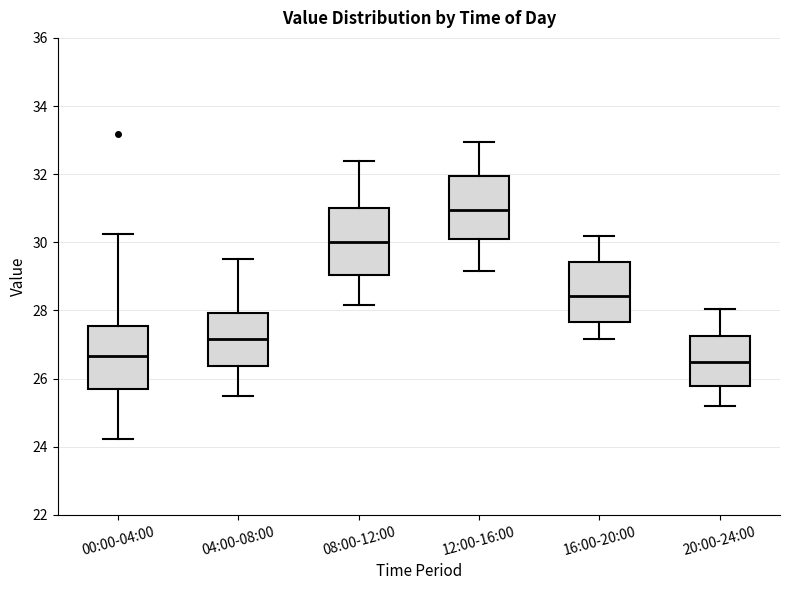

Reading left to right, transcribe this box plot: for each box, give where its median line is, the range the box spans, and where its two whiskers end, as read against the y-axis. The values are not printed on the chart, so give them approximately, as read against the axis.

00:00-04:00: median 26.6, box 25.8 to 27.6, whiskers 24.2 to 30.2
04:00-08:00: median 27.2, box 26.4 to 28.0, whiskers 25.6 to 29.6
08:00-12:00: median 30.0, box 29.0 to 31.0, whiskers 28.2 to 32.4
12:00-16:00: median 31.0, box 30.2 to 32.0, whiskers 29.2 to 33.0
16:00-20:00: median 28.4, box 27.6 to 29.4, whiskers 27.2 to 30.2
20:00-24:00: median 26.4, box 25.8 to 27.2, whiskers 25.2 to 28.0